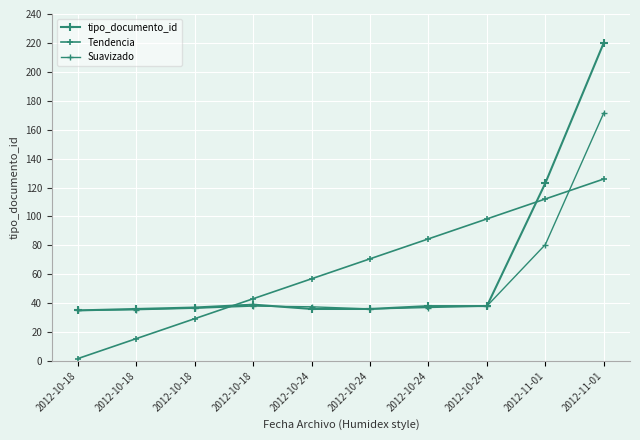

Which series has the largest total across all categories?

Tendencia